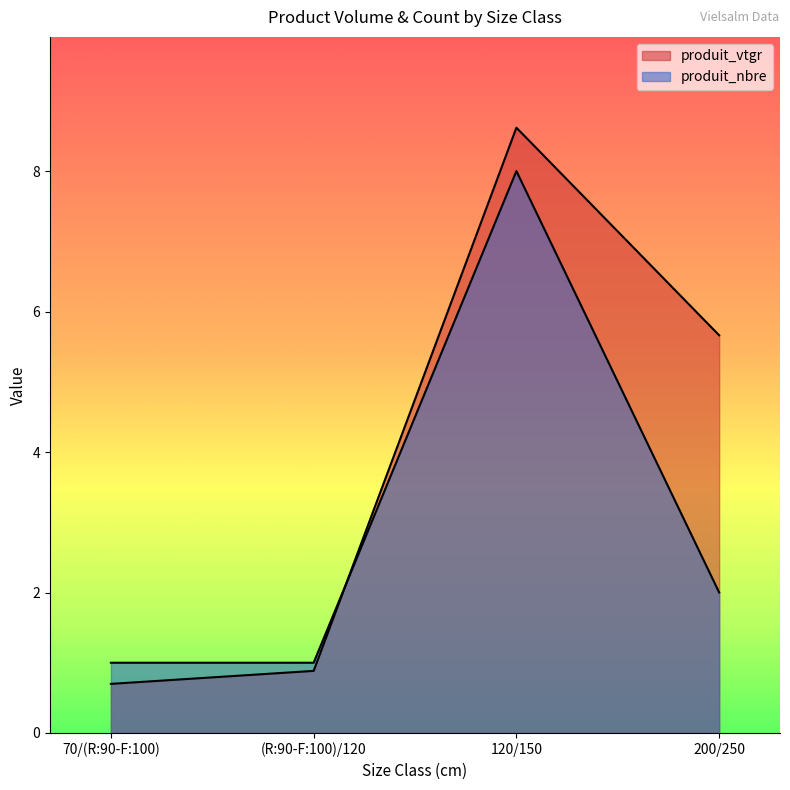

List the series in order of their peak value, lowest first.

produit_nbre, produit_vtgr